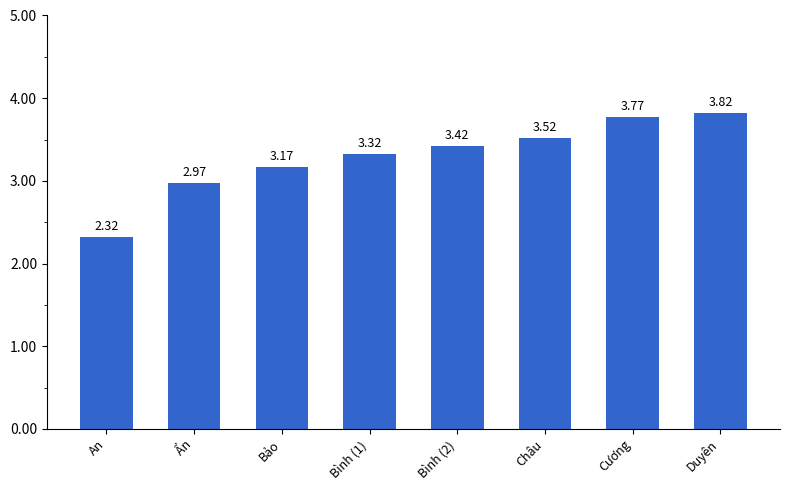

What is the change in value from An to Châu?

+1.2